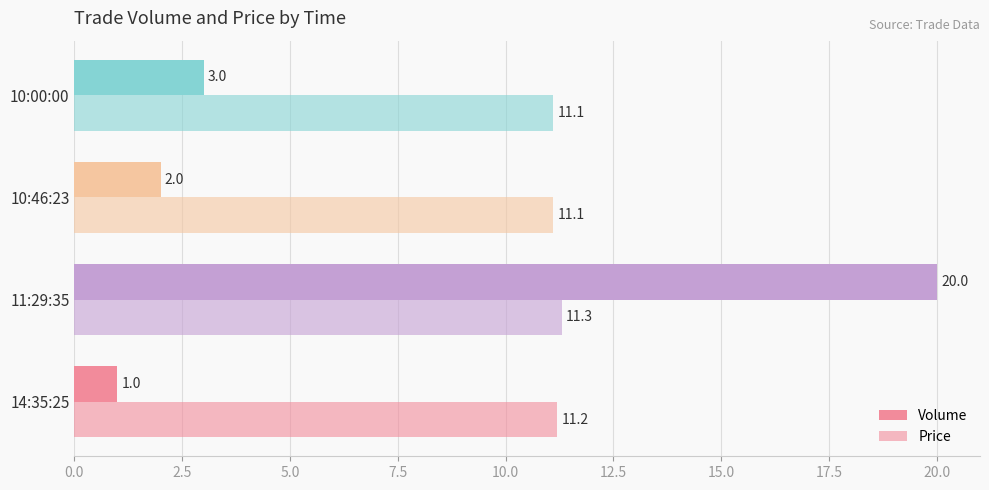

How many distinct data groups are displayed?

2